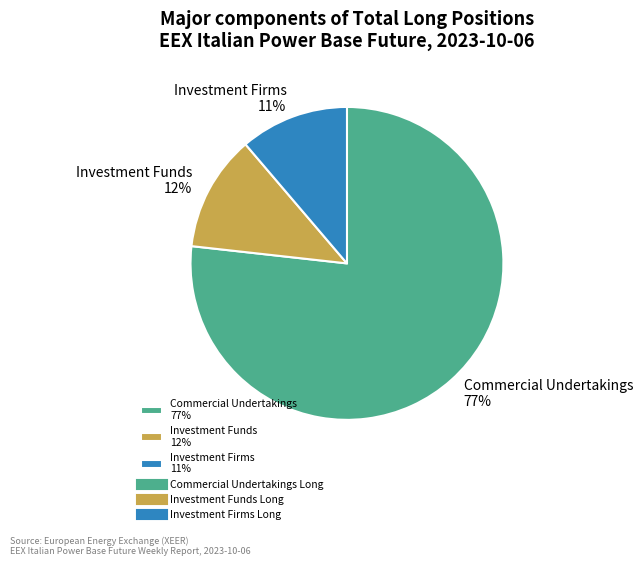

Rank the categories by value from lowest to highest.

Investment Firms 11%, Investment Funds 12%, Commercial Undertakings 77%